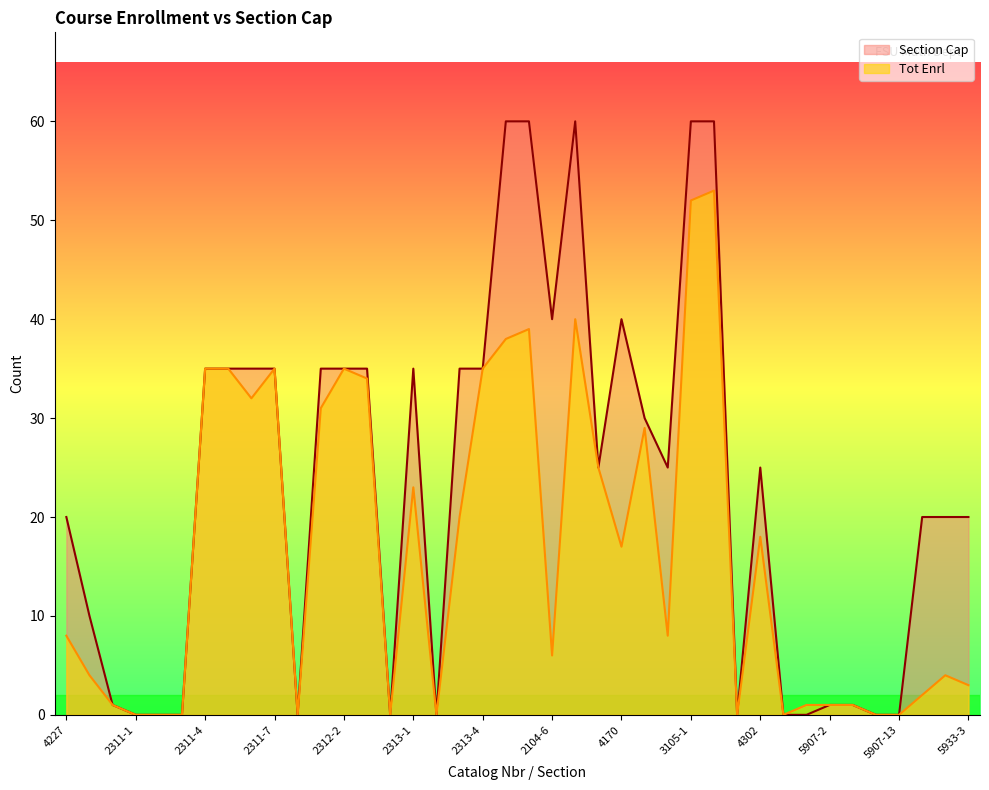

The Tot Enrl series shows 37 at 2313-1. True or false?

False